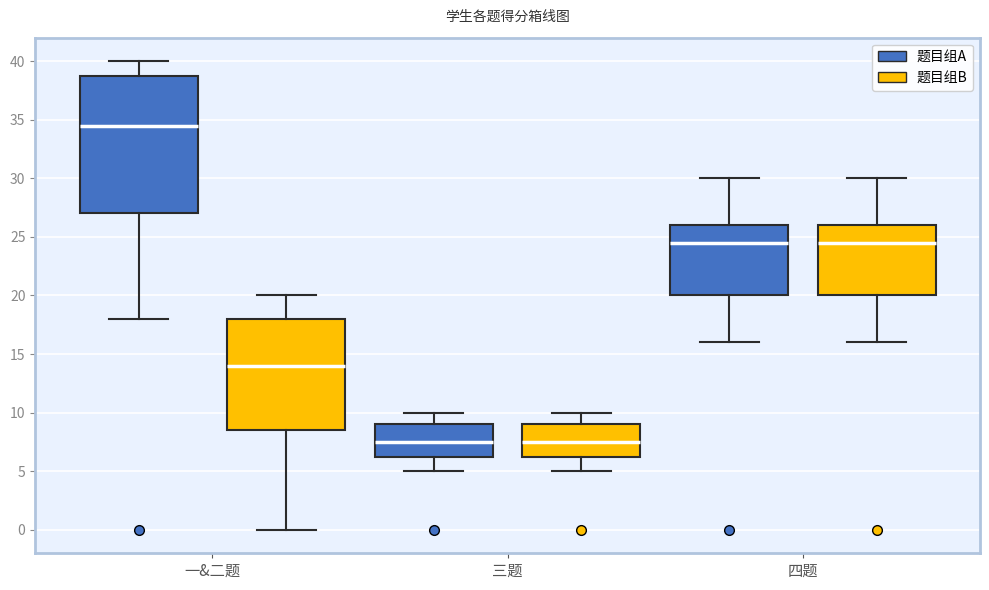

Reading left to right, transcribe this box plot: for each box, give where its median line is, the range the box spans, and where its two whiskers end, as read against the y-axis. The values are not printed on the chart, so give them approximately, as read against the axis.

一&二题 (题目组A): median 34.5, box 27.0 to 39.0, whiskers 18.0 to 40.0
一&二题 (题目组B): median 14.0, box 8.5 to 18.0, whiskers 0.0 to 20.0
三题 (题目组A): median 7.5, box 6.5 to 9.0, whiskers 5.0 to 10.0
三题 (题目组B): median 7.5, box 6.5 to 9.0, whiskers 5.0 to 10.0
四题 (题目组A): median 24.5, box 20.0 to 26.0, whiskers 16.0 to 30.0
四题 (题目组B): median 24.5, box 20.0 to 26.0, whiskers 16.0 to 30.0